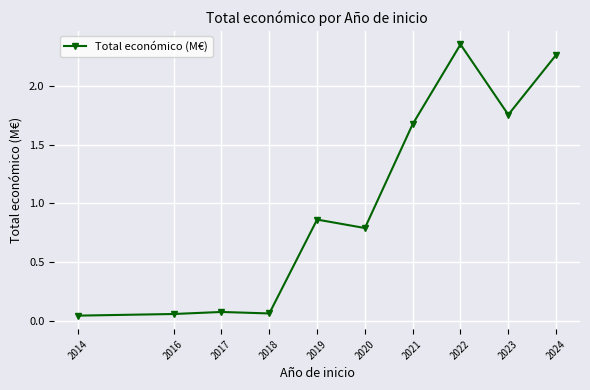

What is the change in value from 2018 to 2021?

+1.6